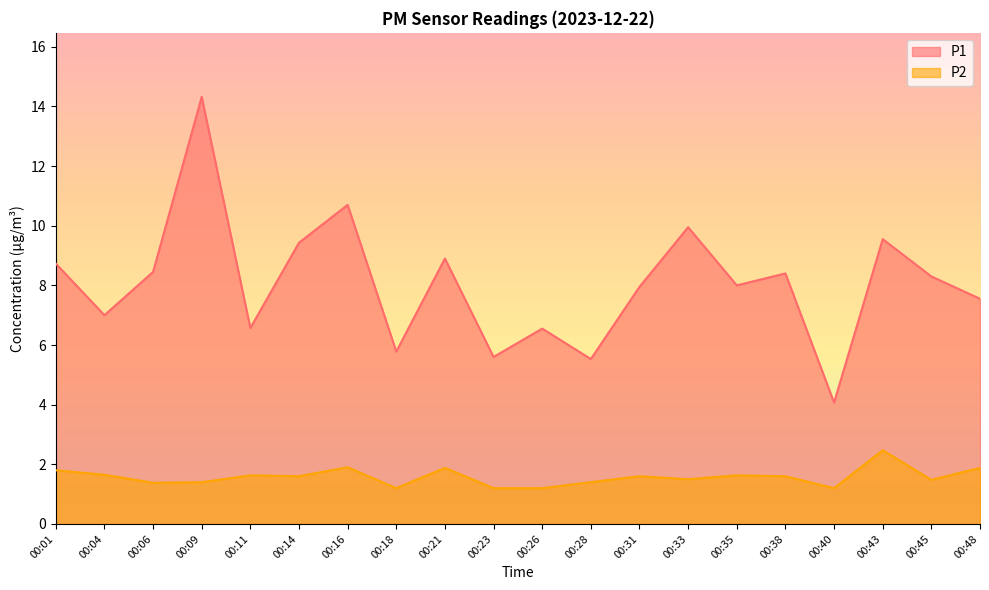

How many lines are shown in the chart?

2